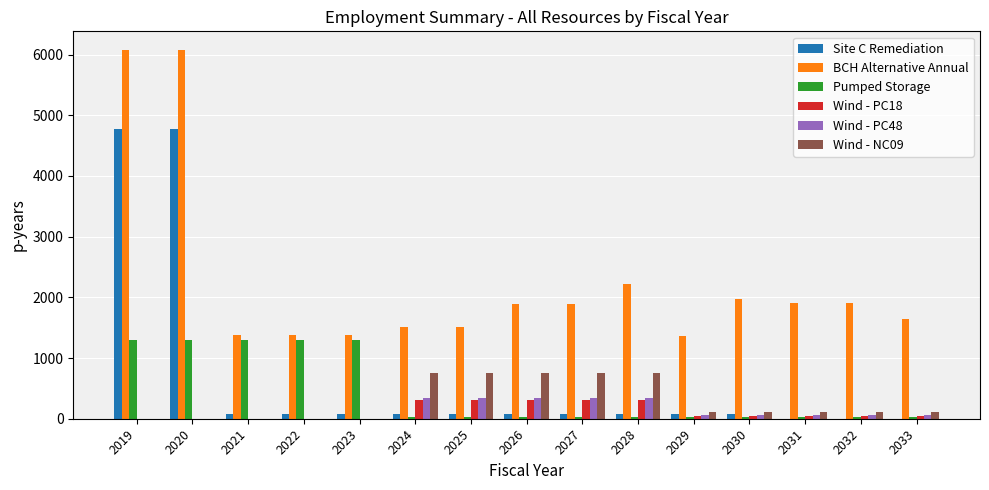

How many series are shown in this chart?

6